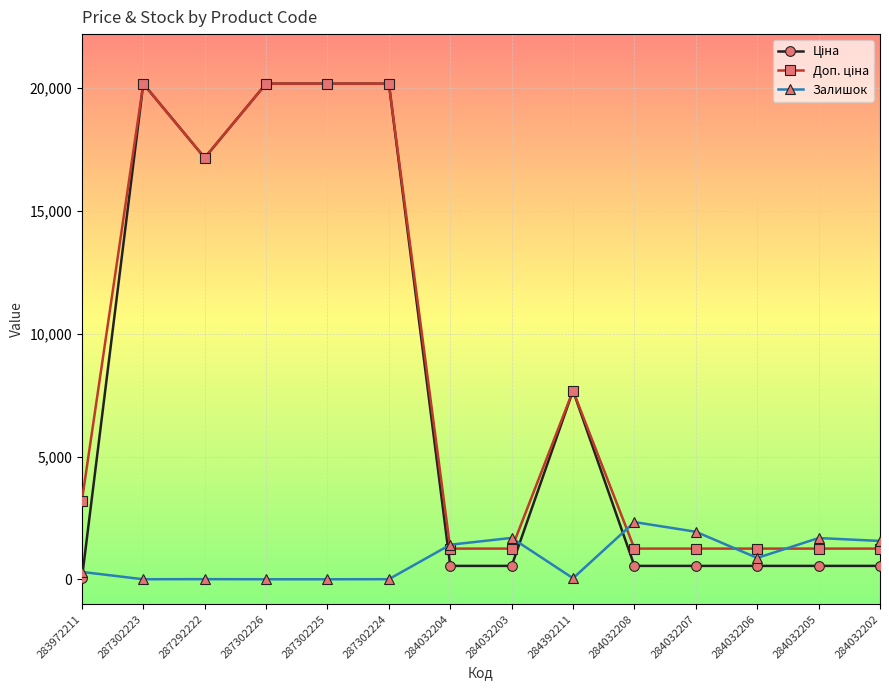

What position from the left is 284032204?

7